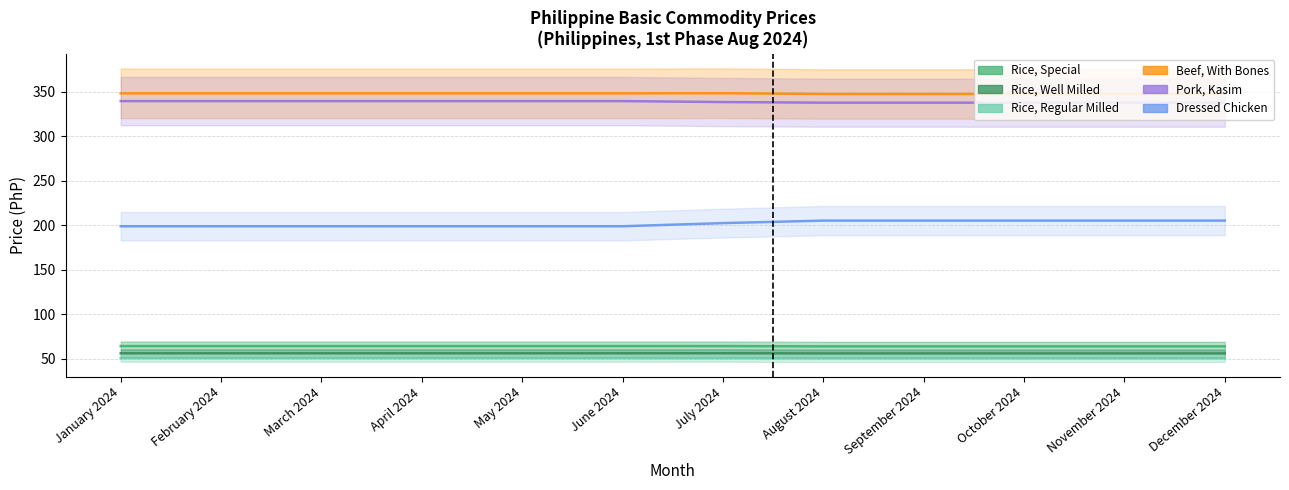

What is the difference between the maximum and minimum values in the Rice, Special series?

0.4